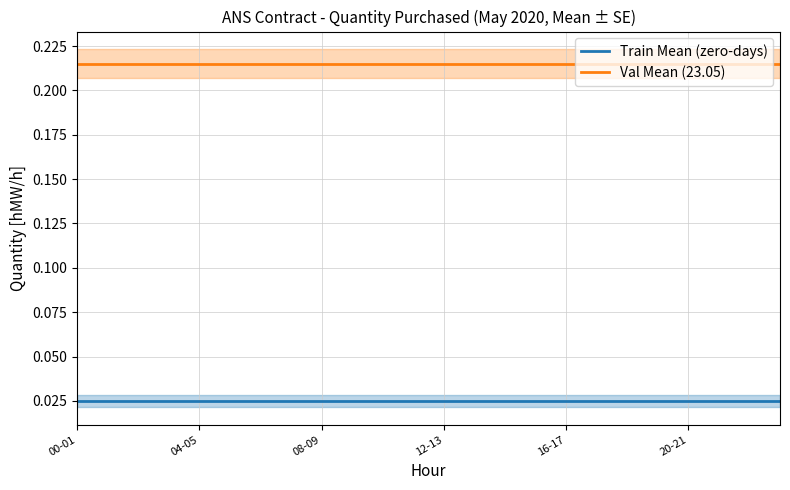

List the series in order of their overall mean, lowest first.

Train Mean (zero-days), Val Mean (23.05)